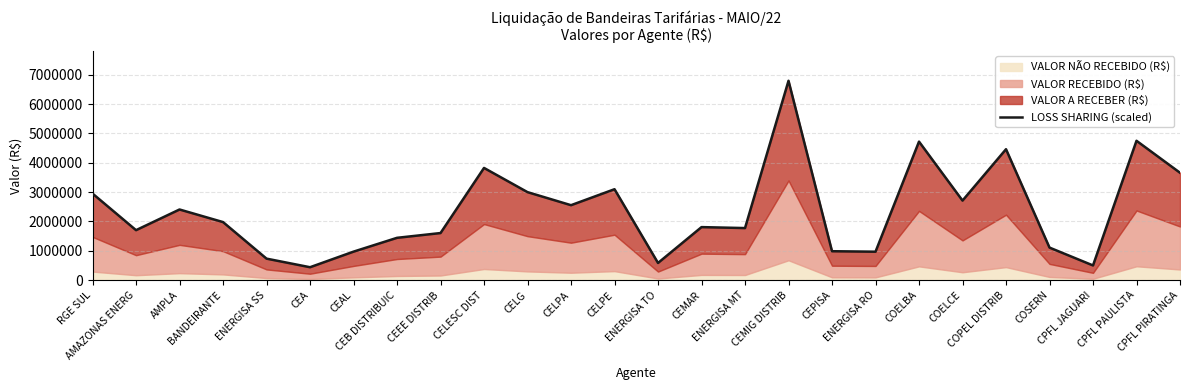

What is the minimum value for LOSS SHARING (scaled)?

442393.0